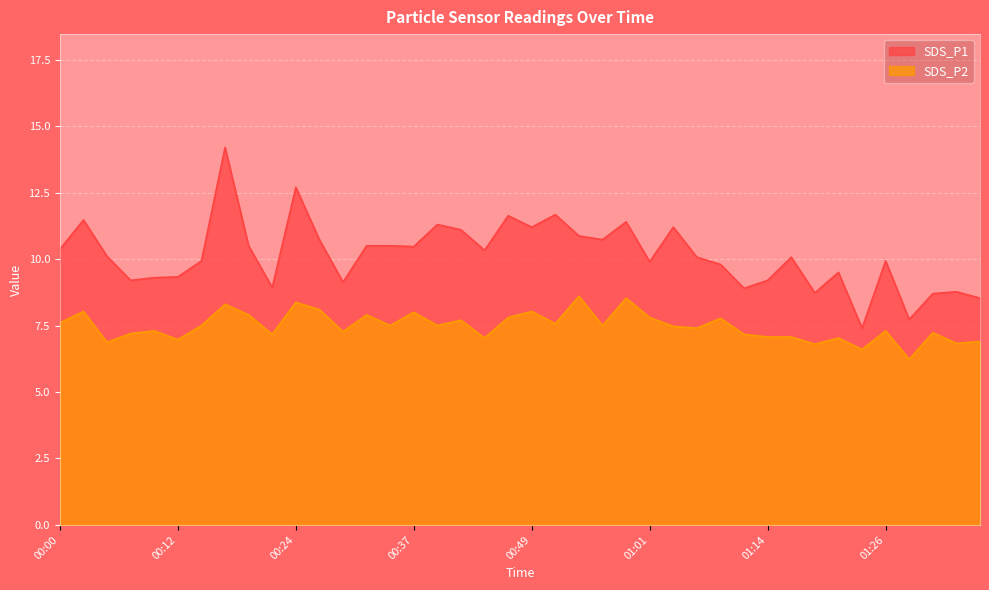

Read the SDS_P2 value at 00:02.

8.0